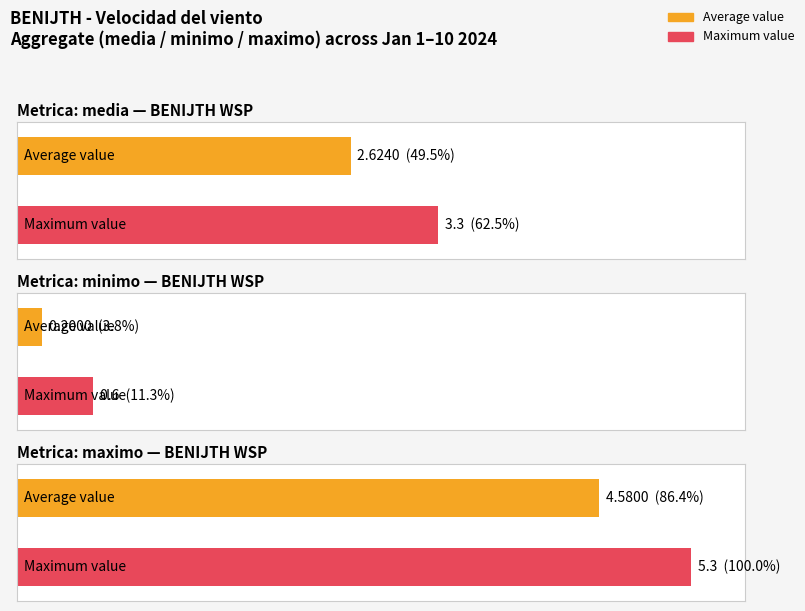

Is it true that maximo equals 6.7 at 2024-01-02?

False